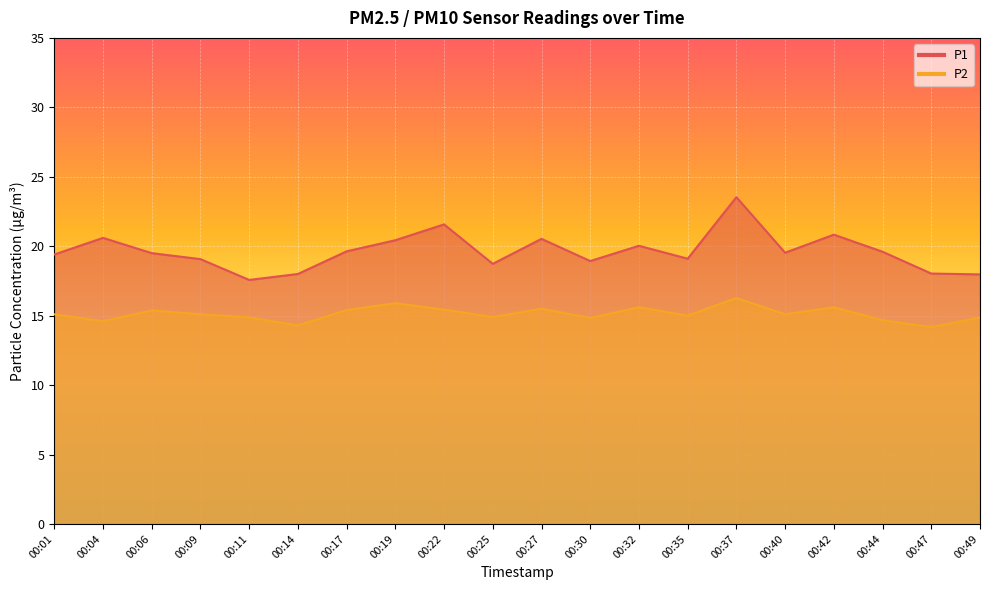

List the series in order of their peak value, highest first.

P1, P2